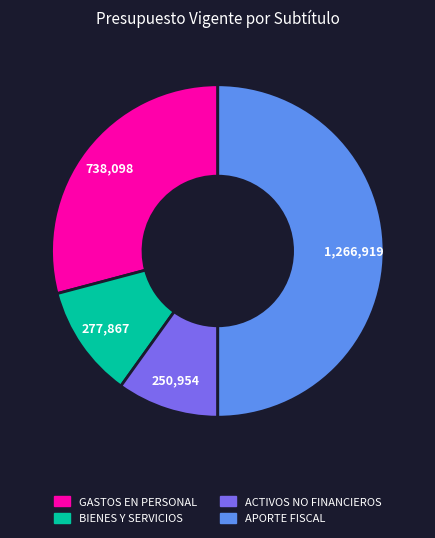

Which slice is the smallest?

ADQUISICIÓN DE ACTIVOS NO FINANCIEROS